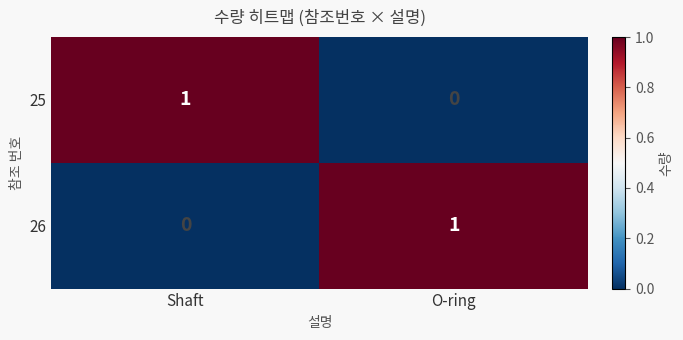

List the labels in order of 25 value, smallest first.

O-ring, Shaft